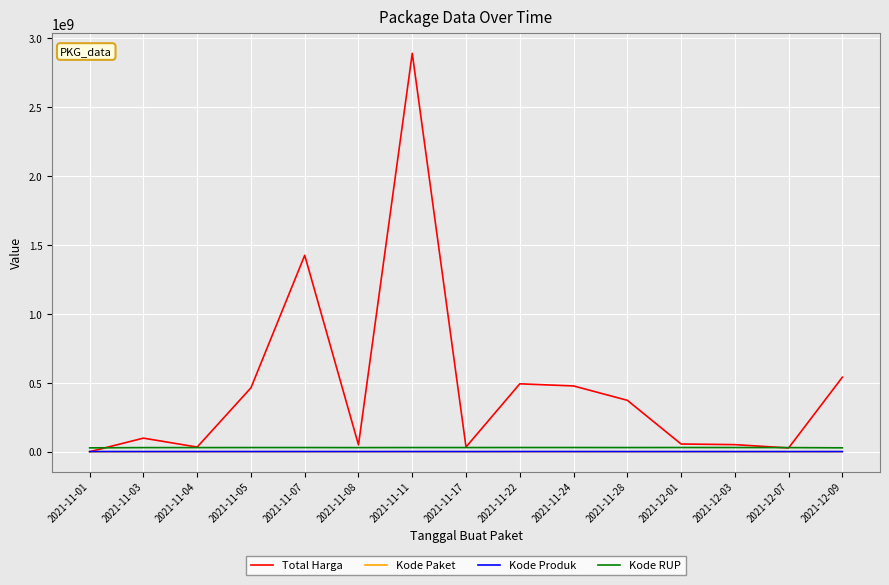

How many values in the Kode Paket series are below 40112?

7